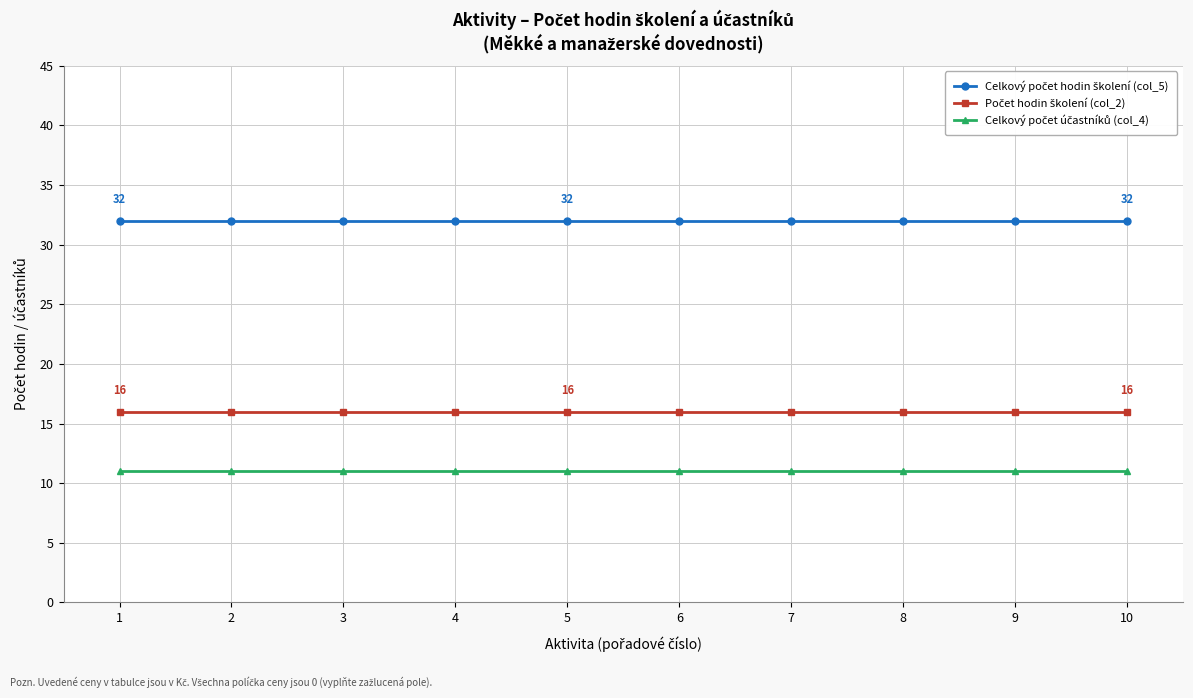

What is the minimum value shown in the chart?

11